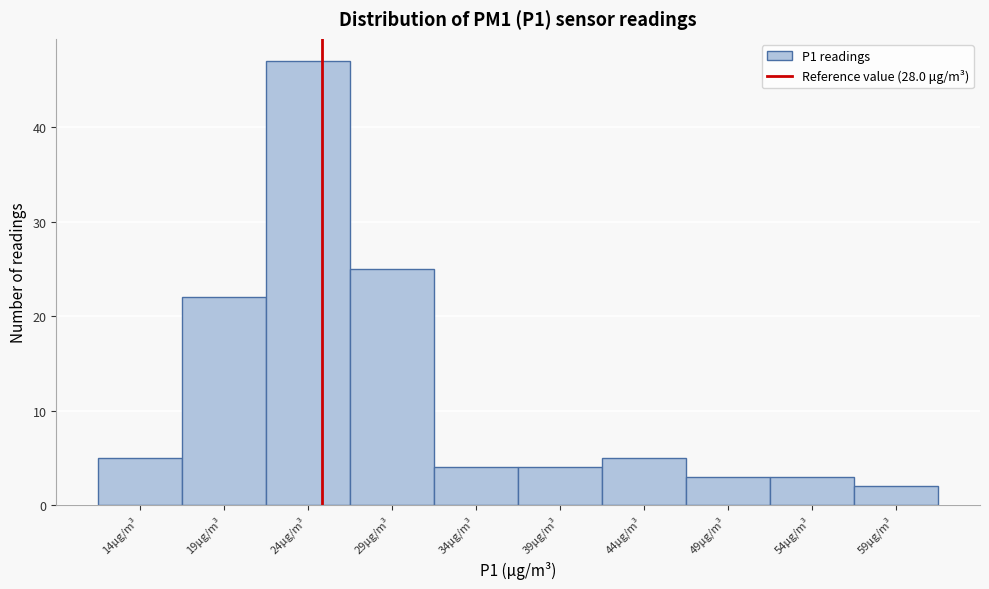

Reading left to right, transcribe all the data shown in this chart.

14μg/m³=5	19μg/m³=22	24μg/m³=47	29μg/m³=25	34μg/m³=4	39μg/m³=4	44μg/m³=5	49μg/m³=3	54μg/m³=3	59μg/m³=2